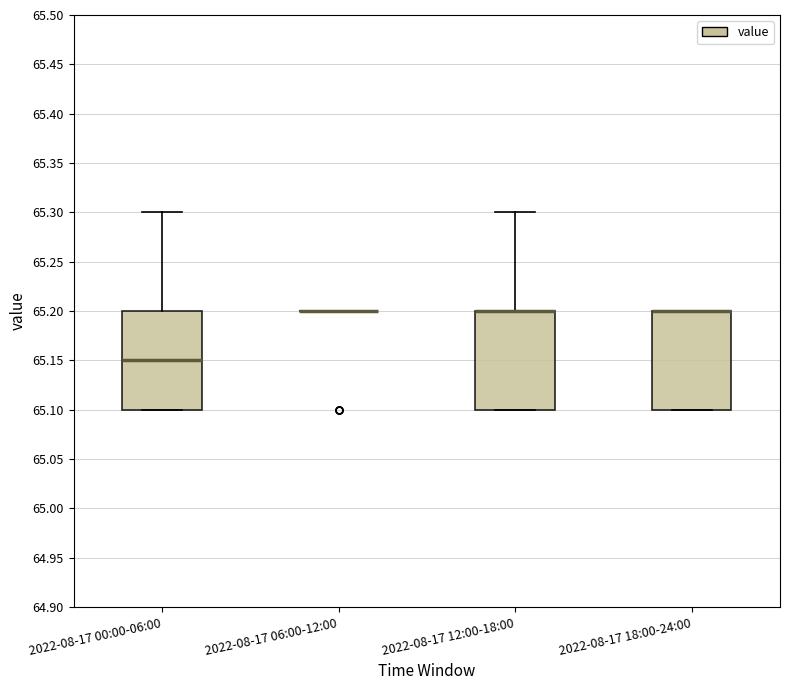

Reading left to right, read every box against the y-axis: the position of its median line, the range the box covers, and the ends of its whiskers. The values are not printed on the chart, so give them approximately, as read against the axis.

2022-08-17 00:00-06:00: median 65.15, box 65.10 to 65.20, whiskers 65.10 to 65.30
2022-08-17 06:00-12:00: box collapsed to a line at 65.20, whiskers 65.20 to 65.20
2022-08-17 12:00-18:00: median 65.20 (drawn on the box's upper edge), box 65.10 to 65.20, whiskers 65.10 to 65.30
2022-08-17 18:00-24:00: median 65.20 (drawn on the box's upper edge), box 65.10 to 65.20, whiskers 65.10 to 65.20